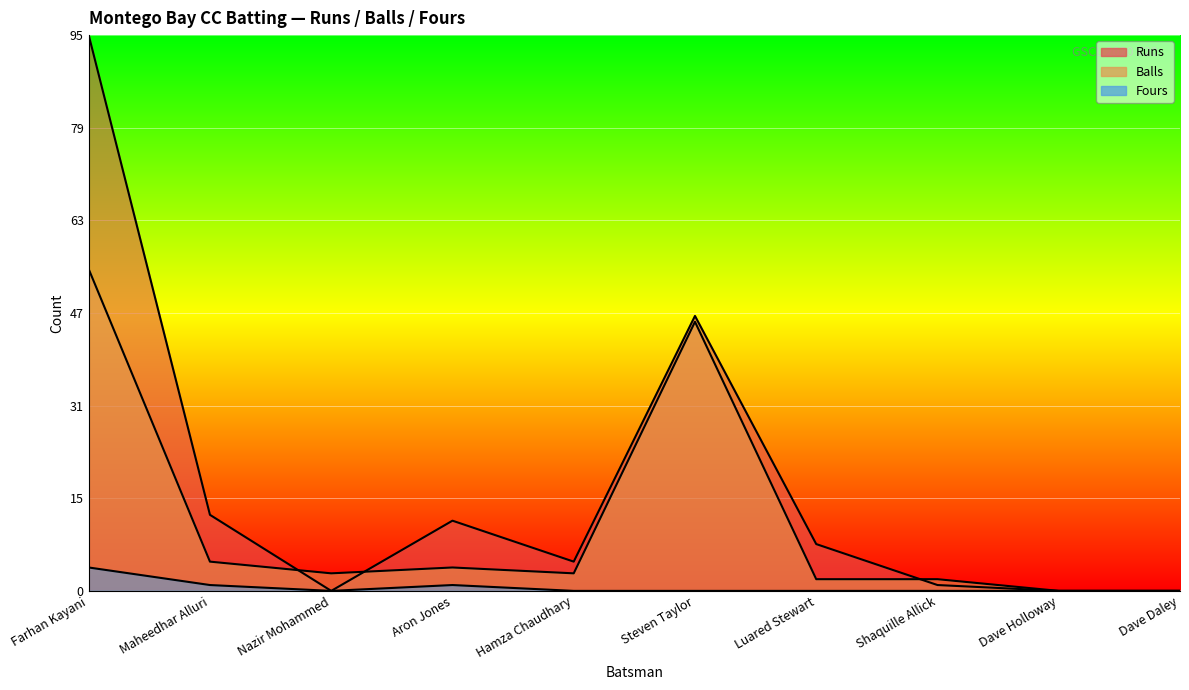

How many lines are shown in the chart?

3